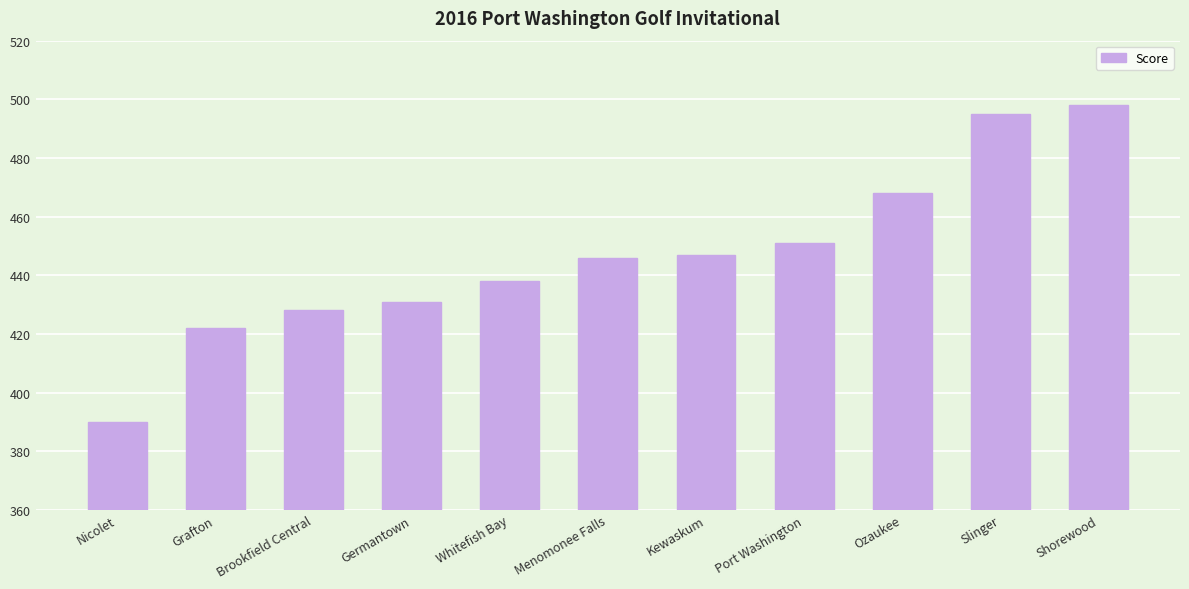

How many data points does each series have?

11